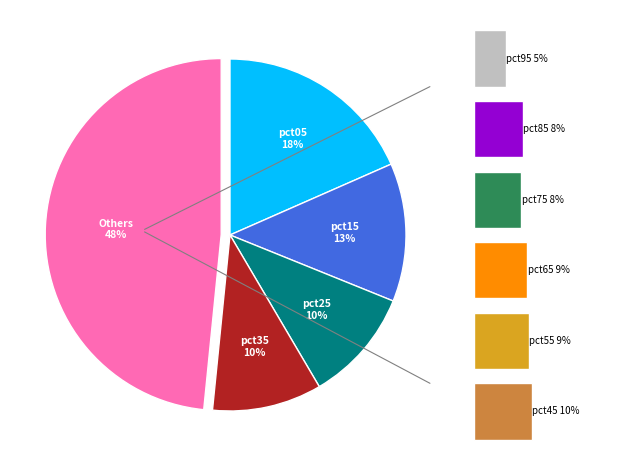

To the nearest percent, what is the combined percentage of pct85 and pct75?

16%